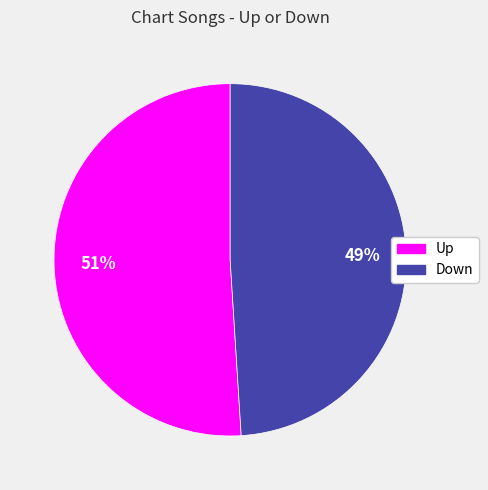

How many segments does this pie chart have?

2